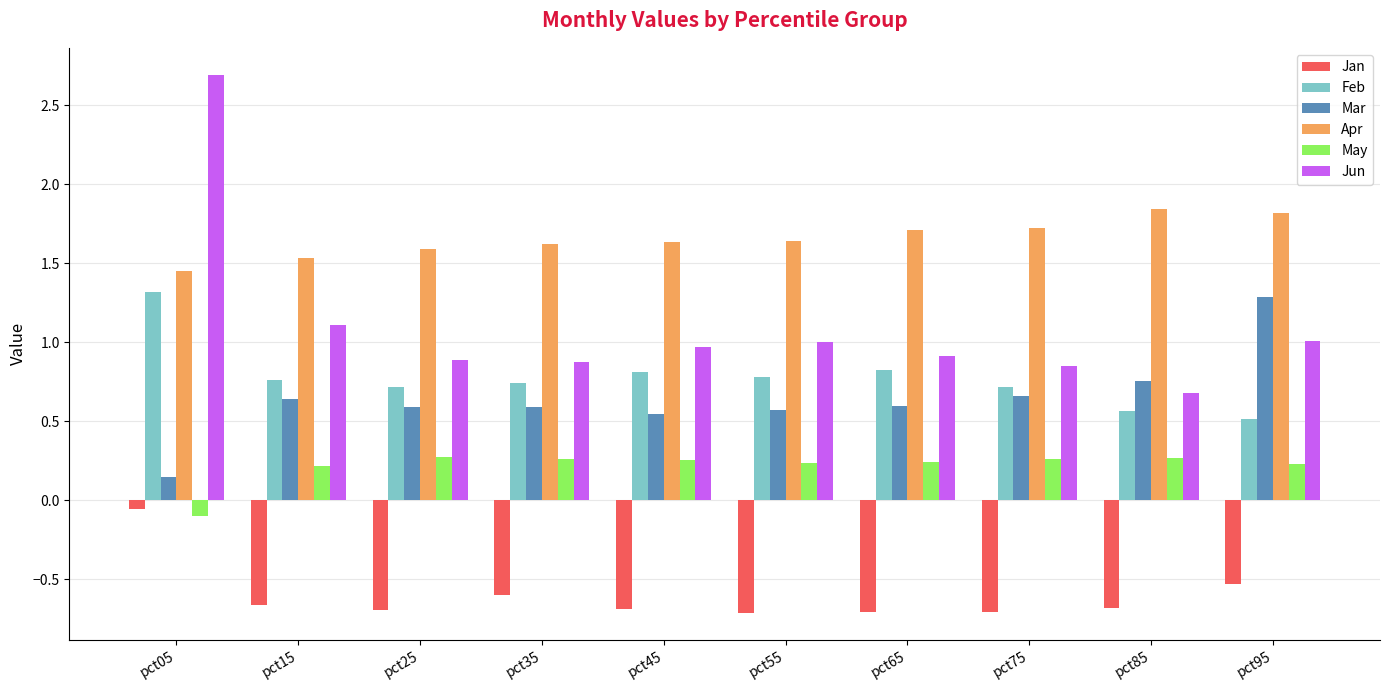

The value of Jun at pct05 is 2.7. True or false?

True